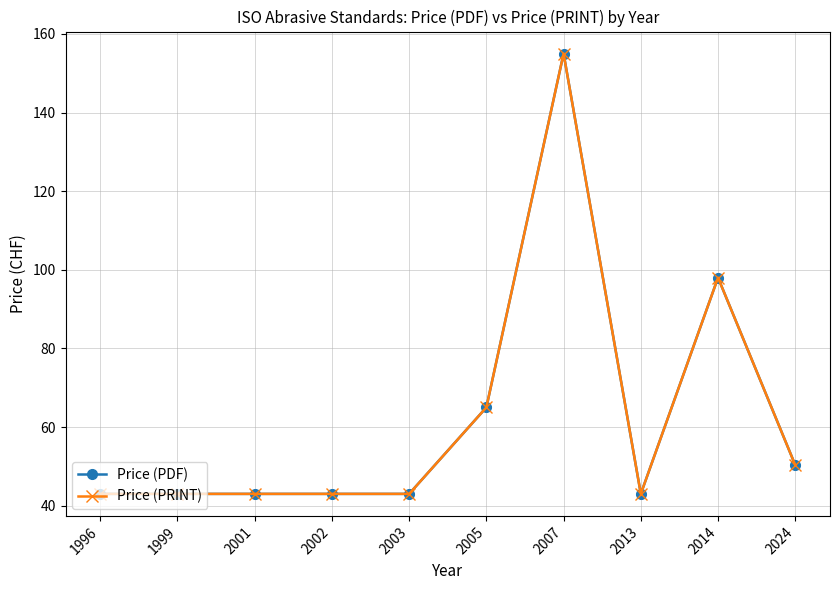

Is it true that Price (PDF) equals 61.3 at 1999?

False